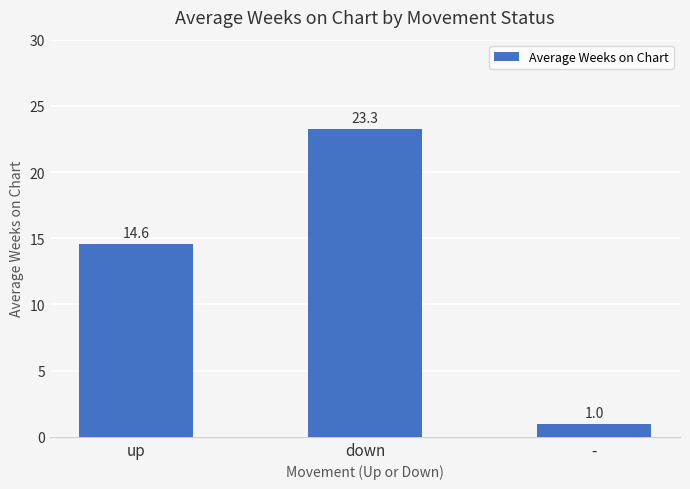

True or false: the data shows 33.3 at down.

False